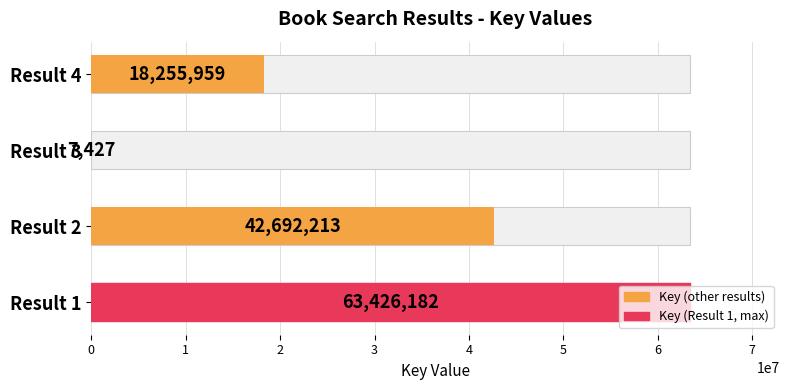

What is the sum of all values?

124381781